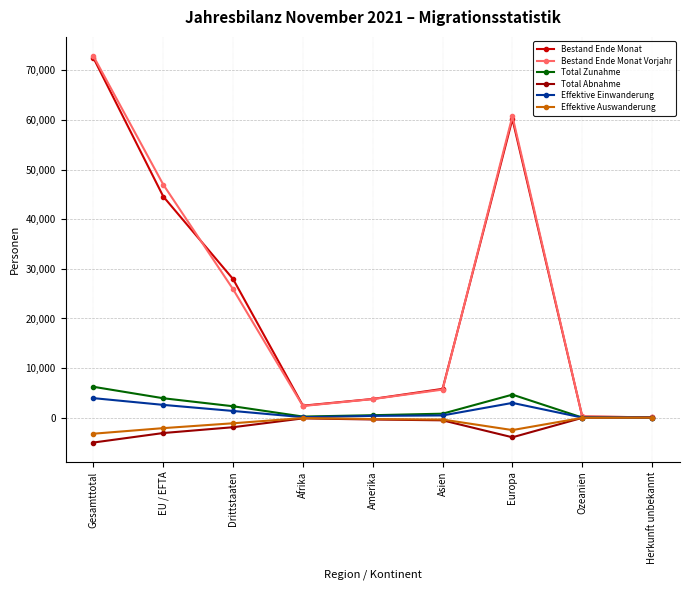

Is it true that Bestand Ende Monat Vorjahr equals 3753 at Amerika?

True